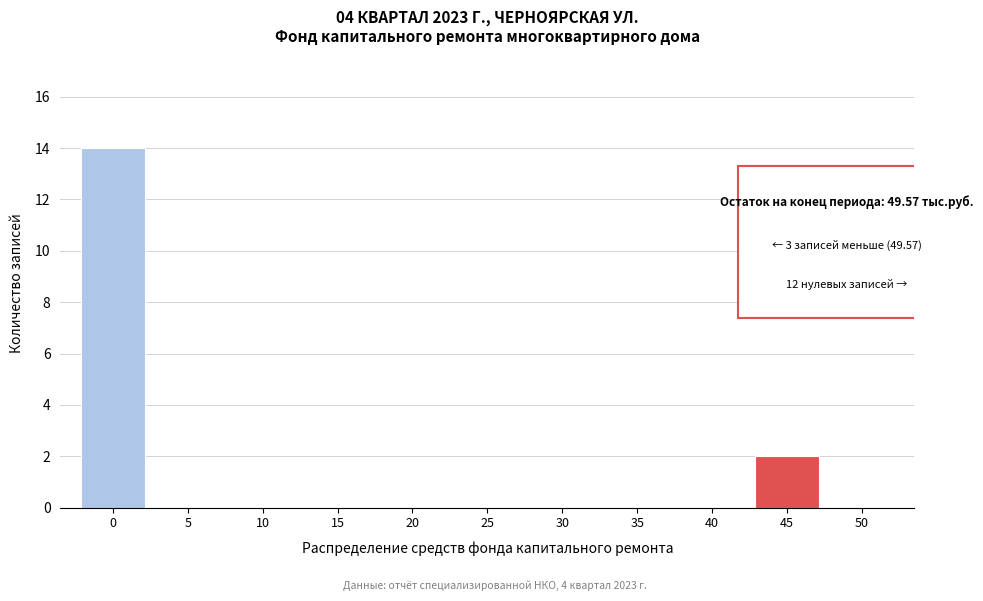

Reading left to right, extract all data points from this chart.

0=14	5=0	10=0	15=0	20=0	25=0	30=0	35=0	40=0	45=2	50=0